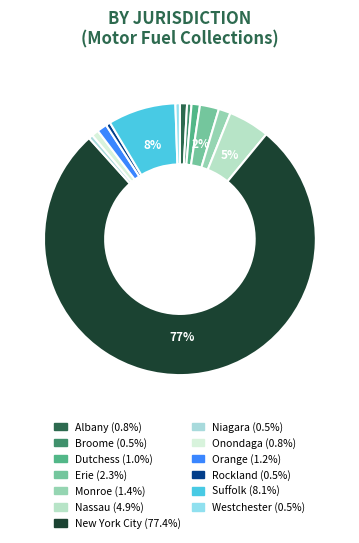

How many slices are in this pie chart?

13